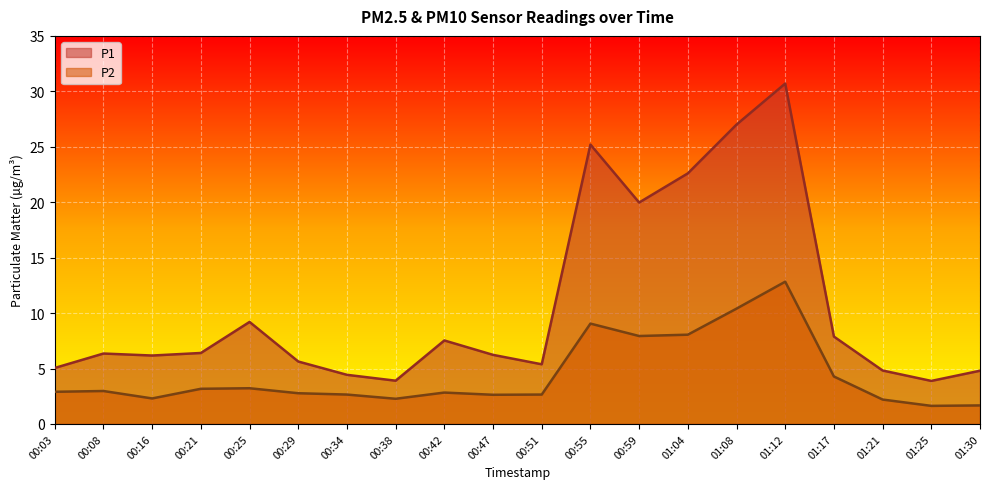

What is the total value across all series at 01:08?

37.4